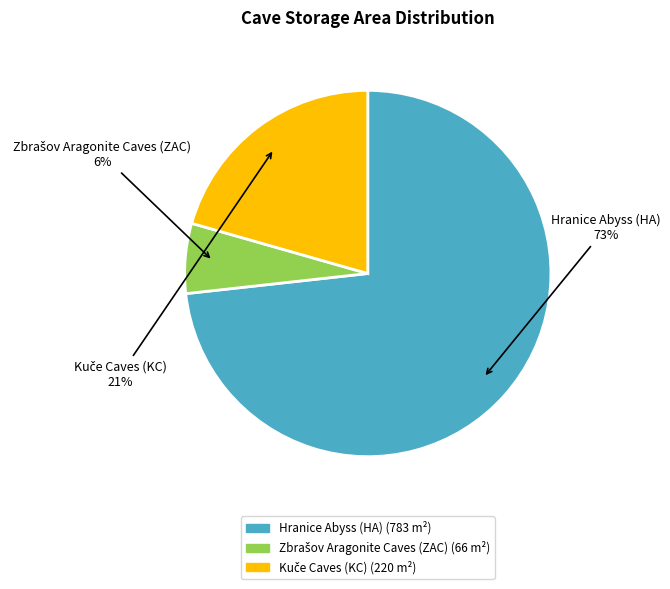

To the nearest percent, what is the average slice percentage?

33%